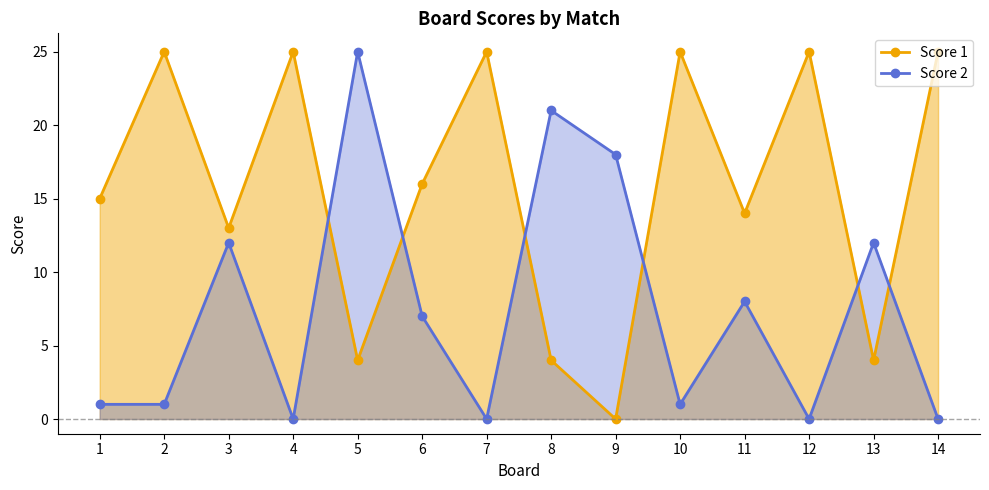

What is the average value of the Score 1 series?

16